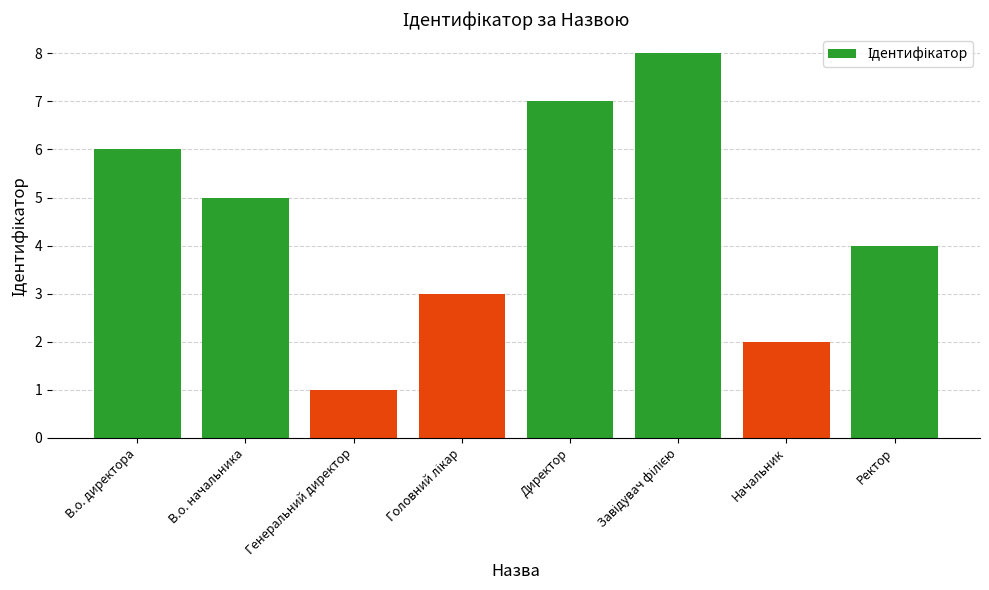

Reading left to right, what are all the values shown in this chart?

6	5	1	3	7	8	2	4